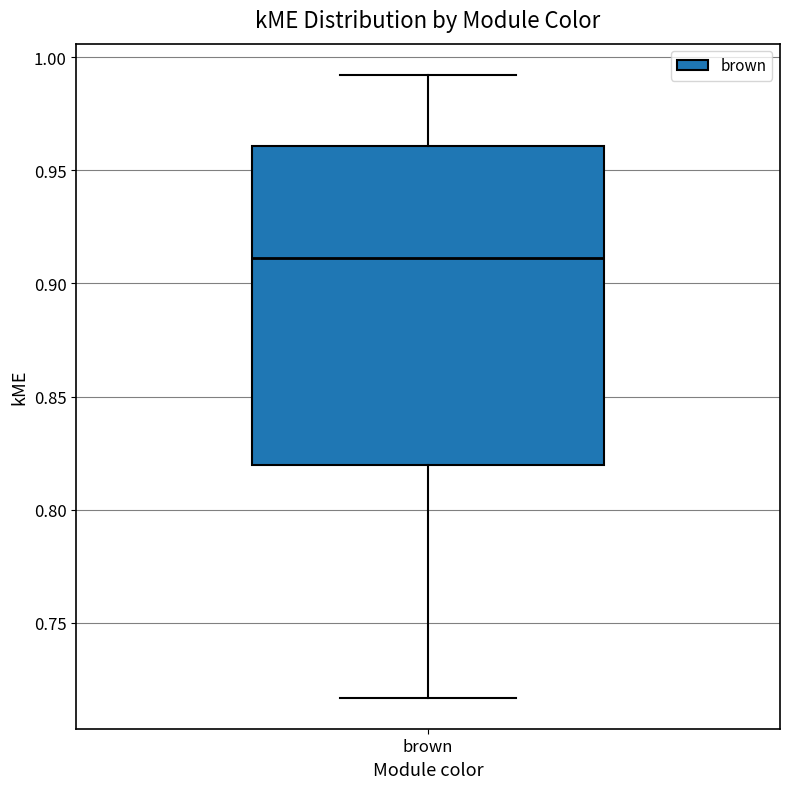

Where is the upper edge of the box for brown on the y-axis? The values are not printed on the chart, so give them approximately, as read against the axis.

0.960